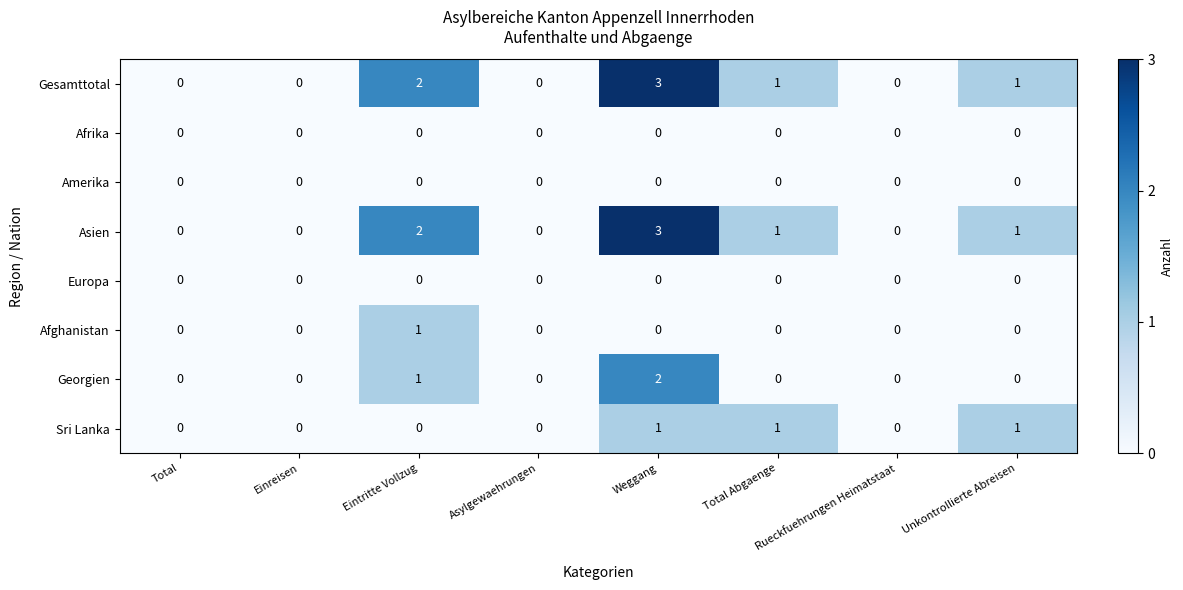

What is the total value across all series at Unkontrollierte Abreisen?

3